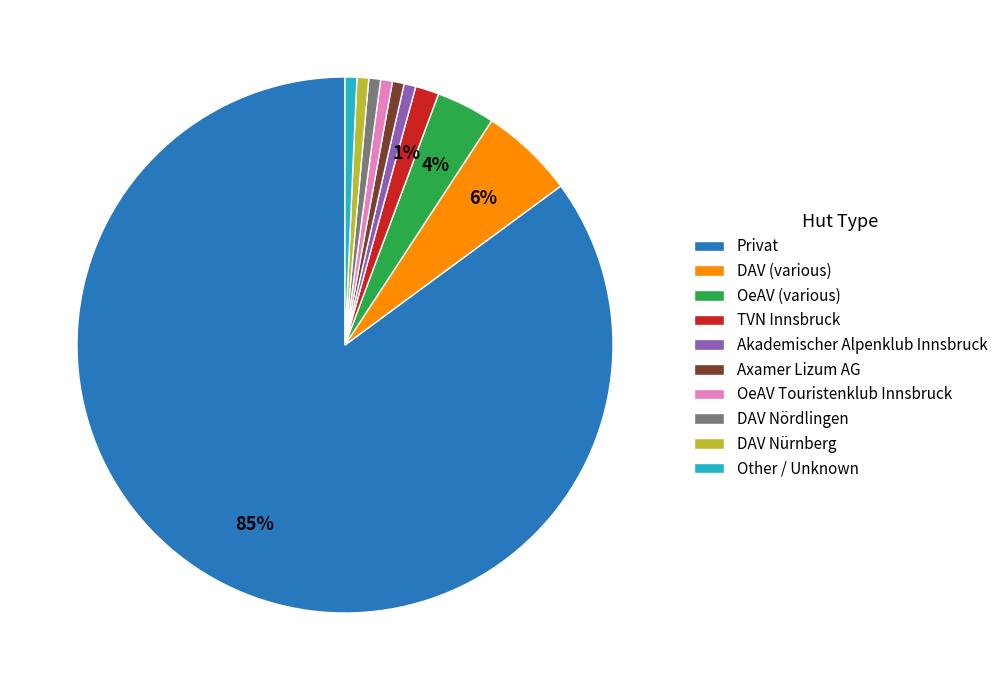

How many slices are in this pie chart?

10